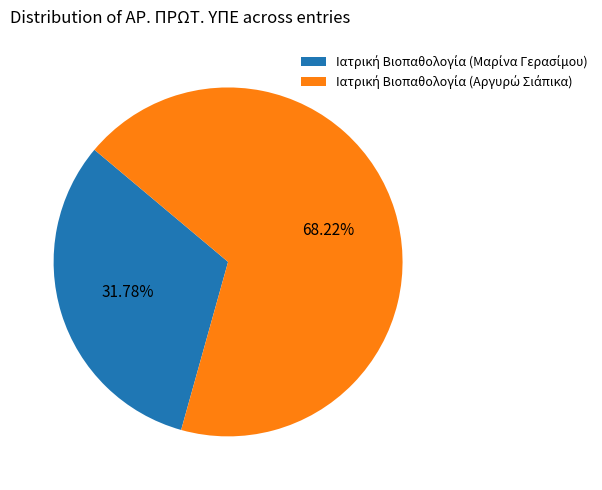

Is there any slice that represents more than half of the pie?

Yes